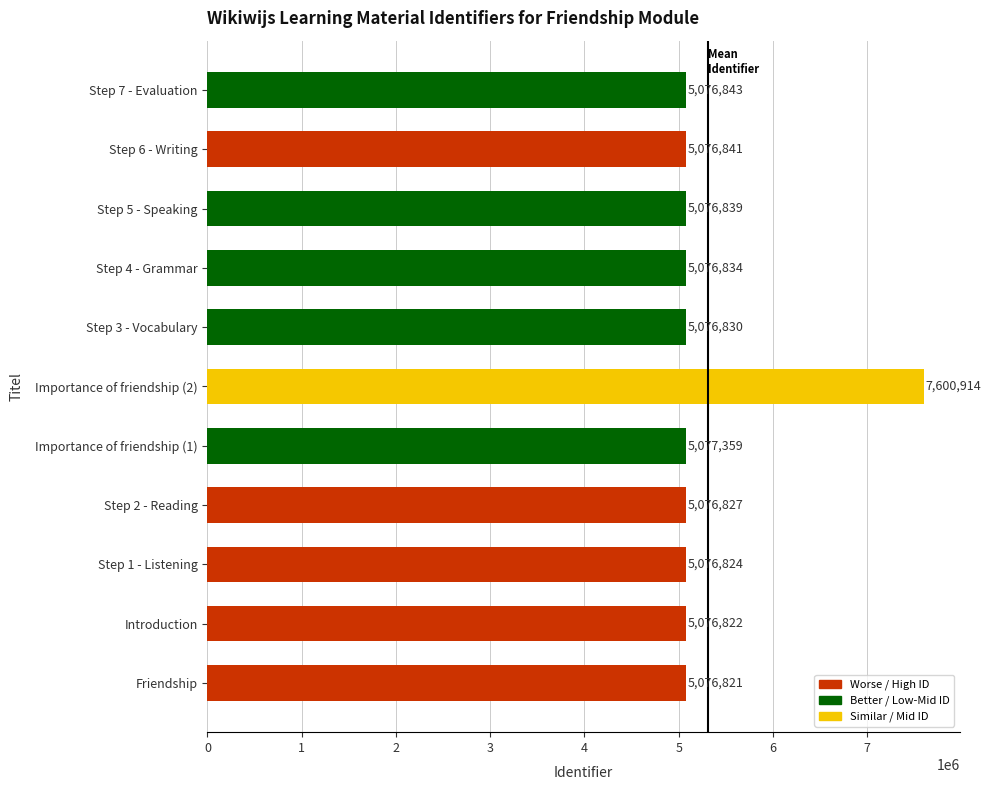

The value at Step 6 - Writing is 2501141. True or false?

False